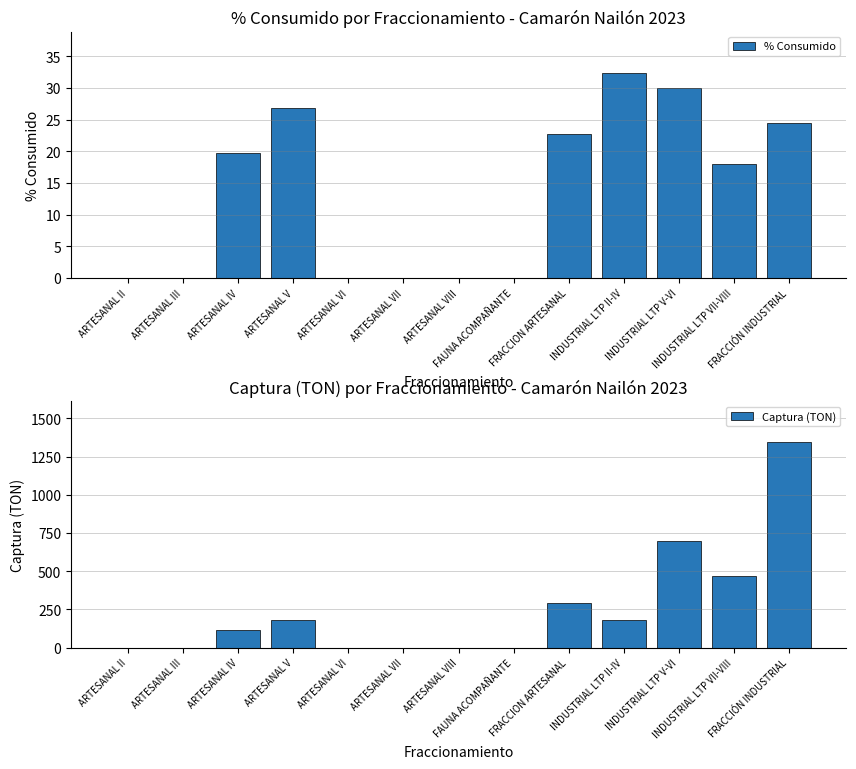

How many values in the % Consumido series exceed 18?

7